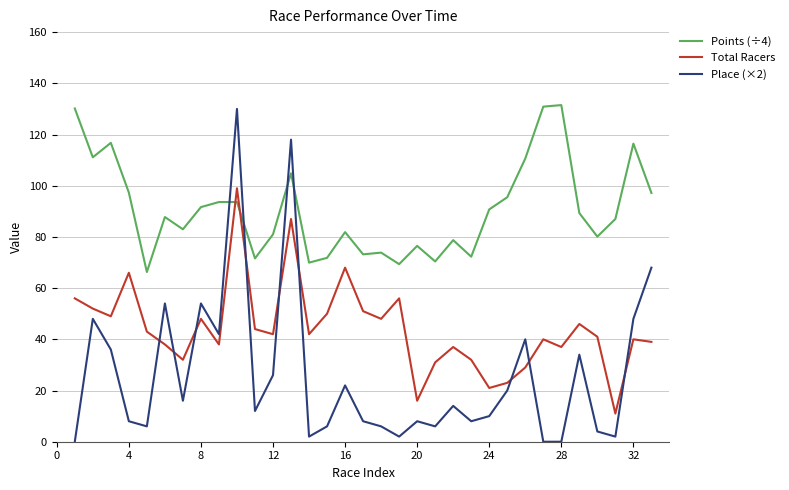

Which series has the largest range (max minus min)?

Place (×2)